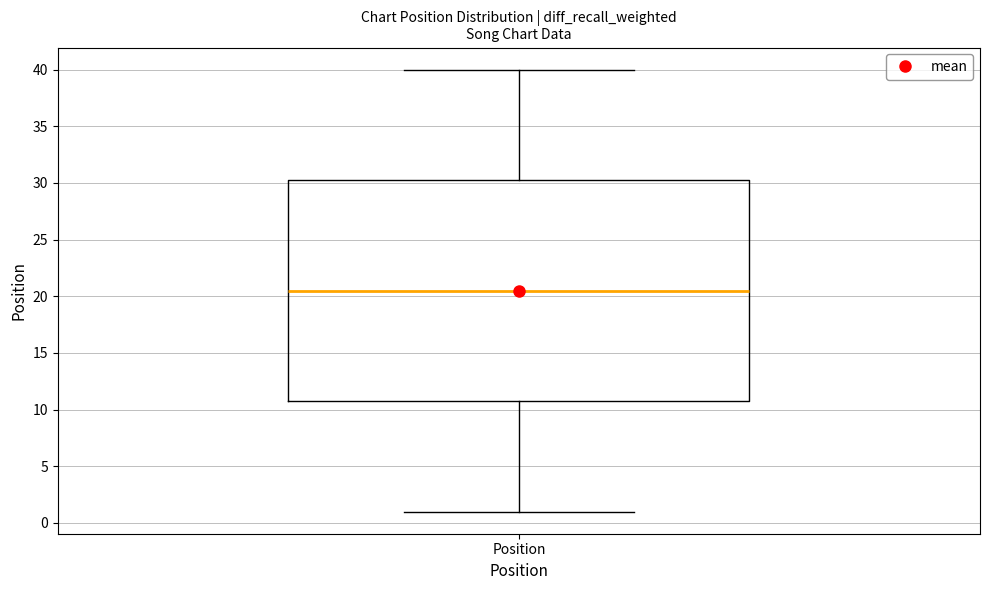

Where does the median line of the box for Position sit on the y-axis? The values are not printed on the chart, so give them approximately, as read against the axis.

20.5